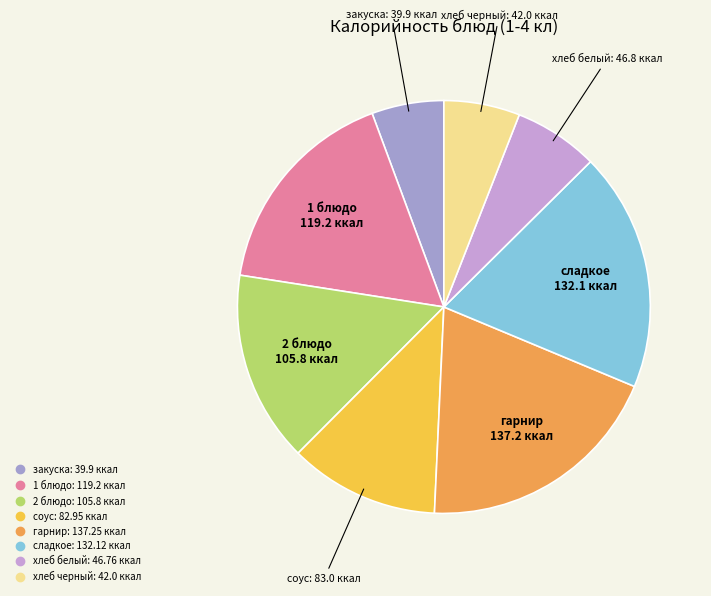

How many slices are in this pie chart?

8